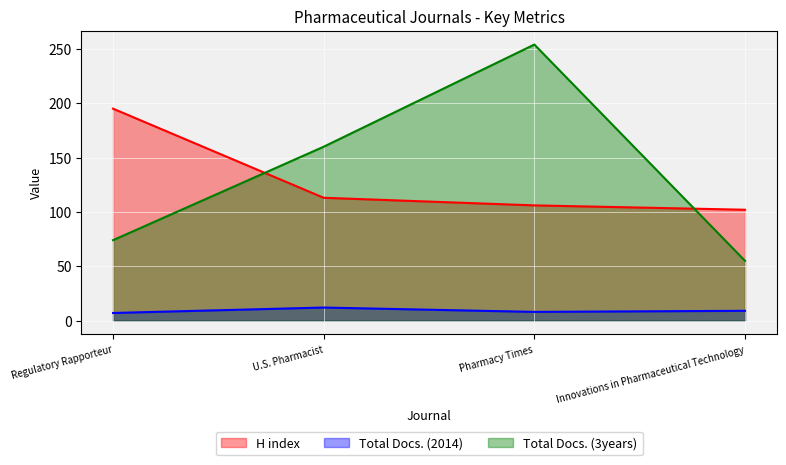

What is the spread (max minus min) of values at U.S. Pharmacist?

148